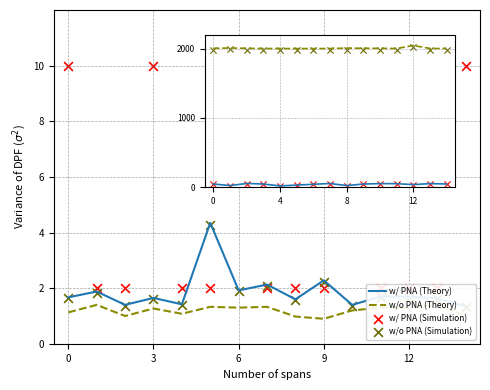

What is the total value across all series at 3?

4045.1